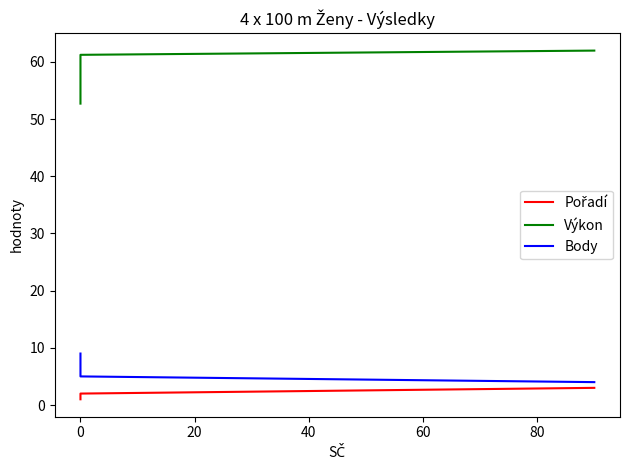

Reading left to right, extract all data points from this chart.

Pořadí: 1.0	2.0	3.0
Výkon: 52.7	61.2	62.0
Body: 9.0	5.0	4.0